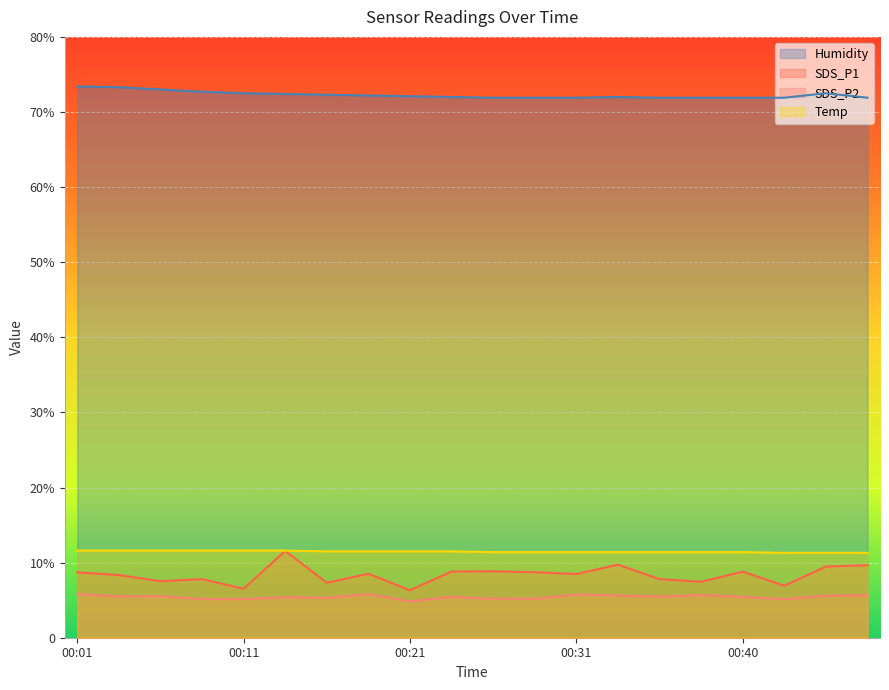

What is the difference between the second highest and second lowest values in the SDS_P2 series?

0.7